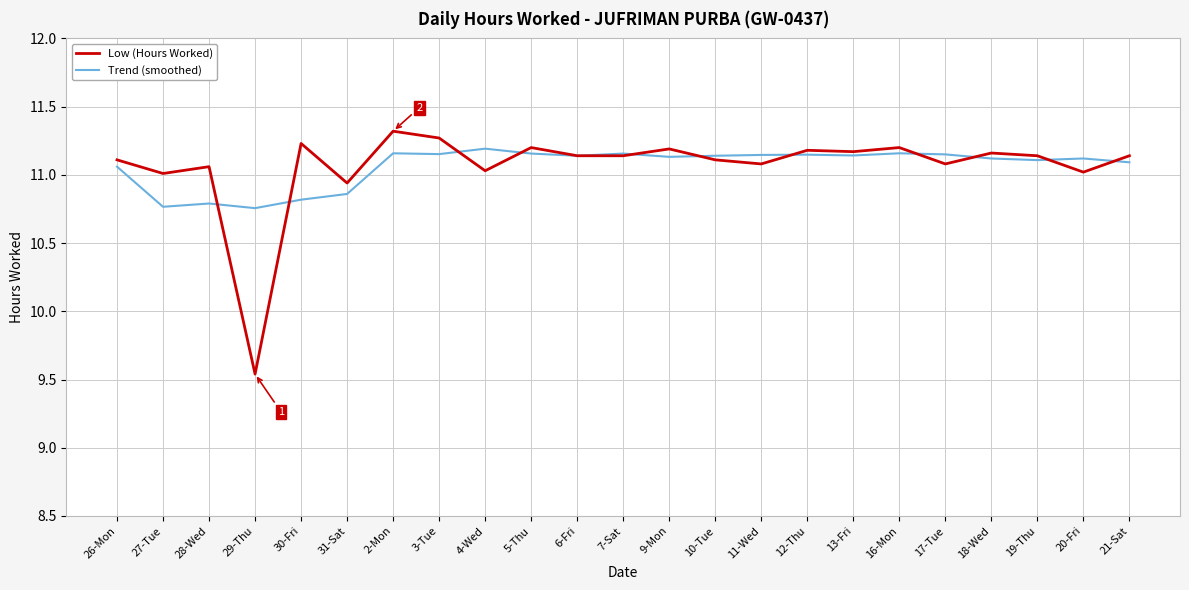

Rank the series by their maximum value, from lowest to highest.

Trend (smoothed), Low (Hours Worked)